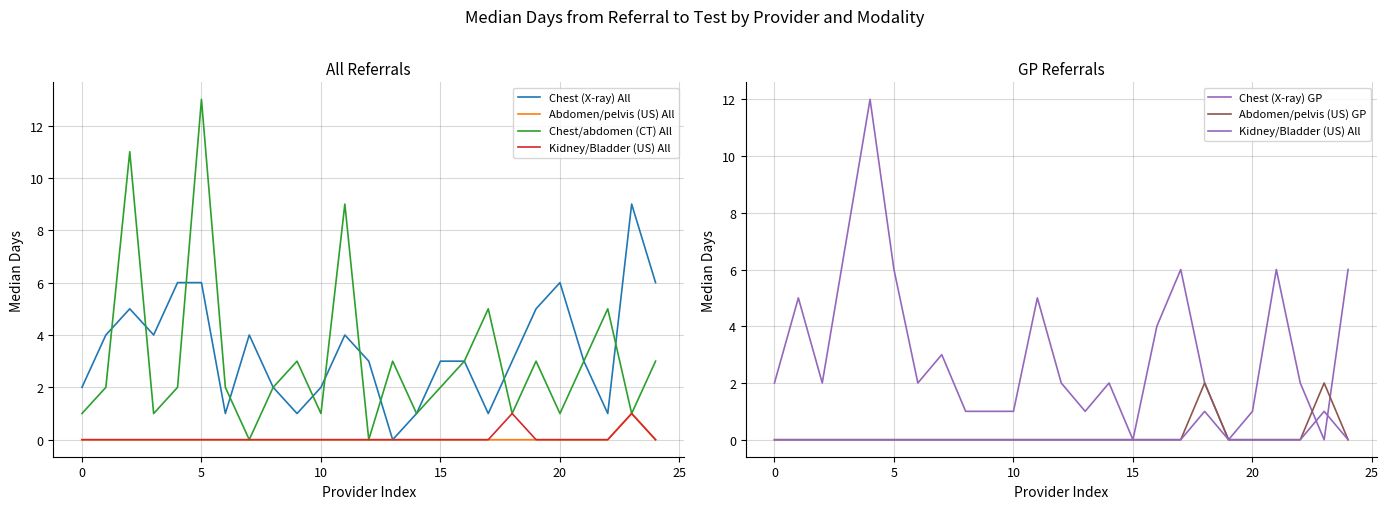

Is the value of Abdomen/pelvis (US) All at 13 greater than the value of Chest (X-ray) GP at 5?

No